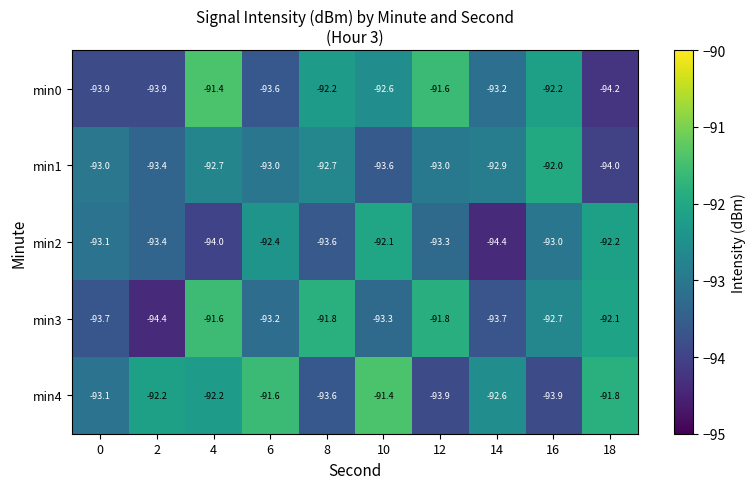

What is the difference between the maximum and second lowest values in the min0 series?

2.5